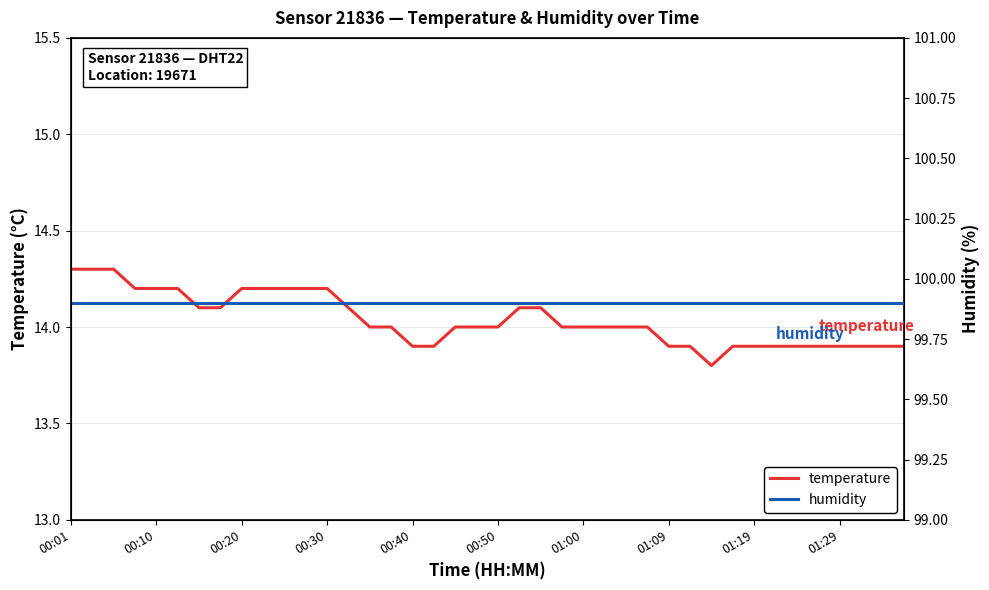

What is the label of the 7th point from the left?

01:00